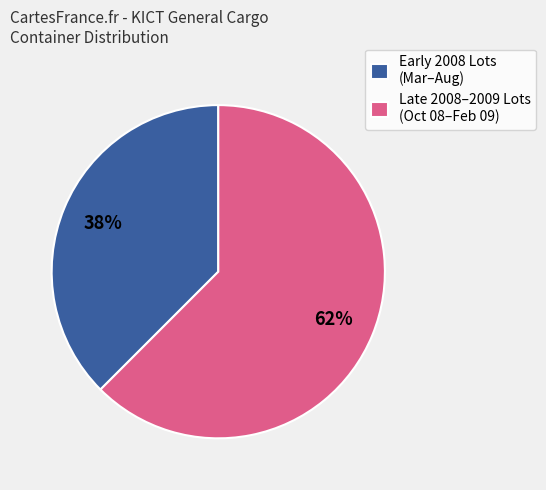

Rank the categories by value from lowest to highest.

Early 2008 Lots (Mar–Aug), Late 2008–2009 Lots (Oct 08–Feb 09)